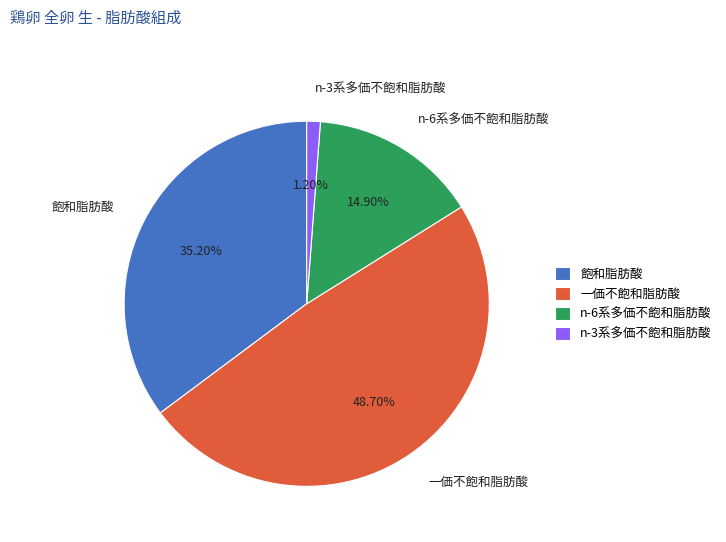

Do 飽和脂肪酸 and n-3系多価不飽和脂肪酸 together represent more than half of the pie?

No